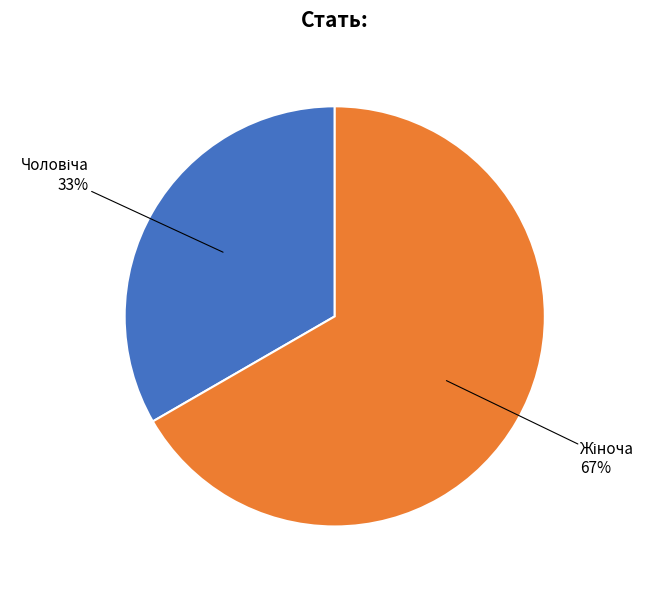

To the nearest percent, what is the average slice percentage?

50%